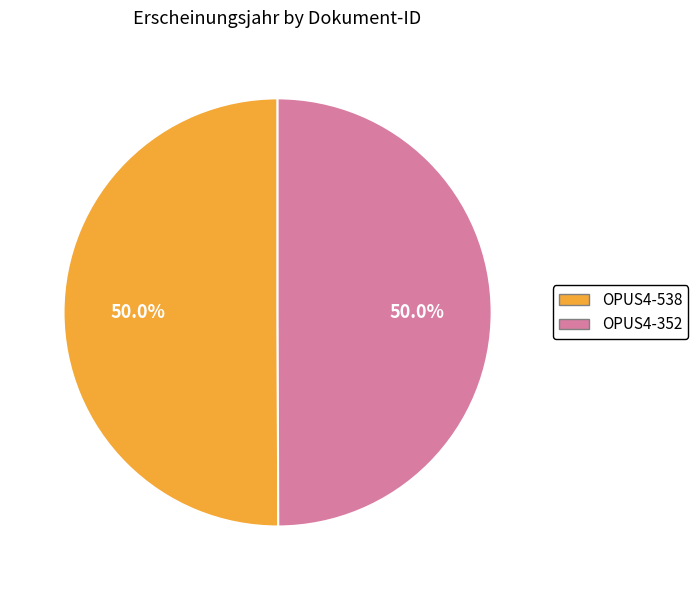

How many slices are in this pie chart?

2